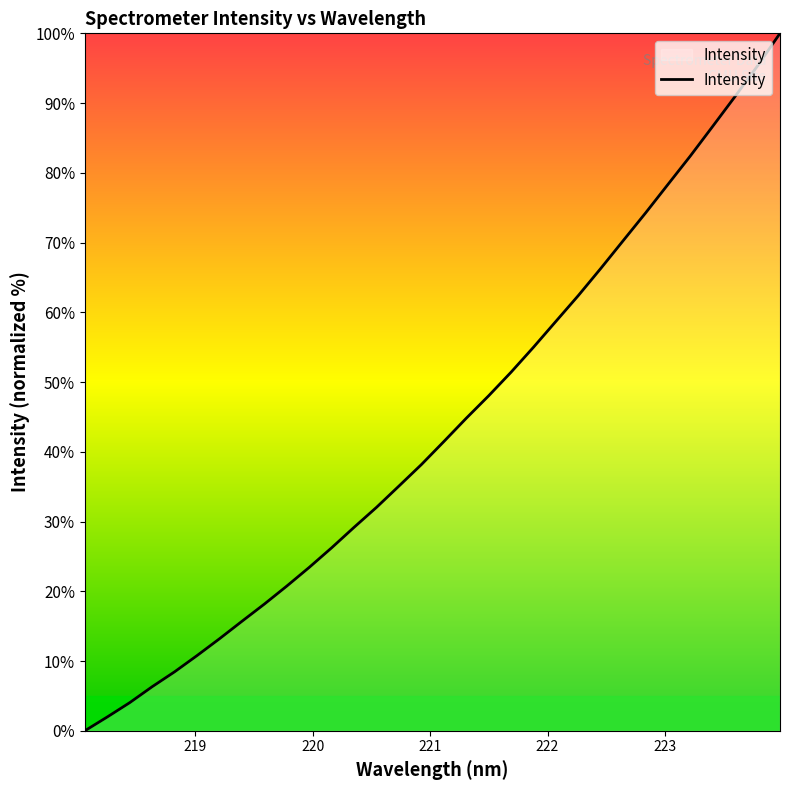

What is the difference between the maximum and minimum values?

100.0